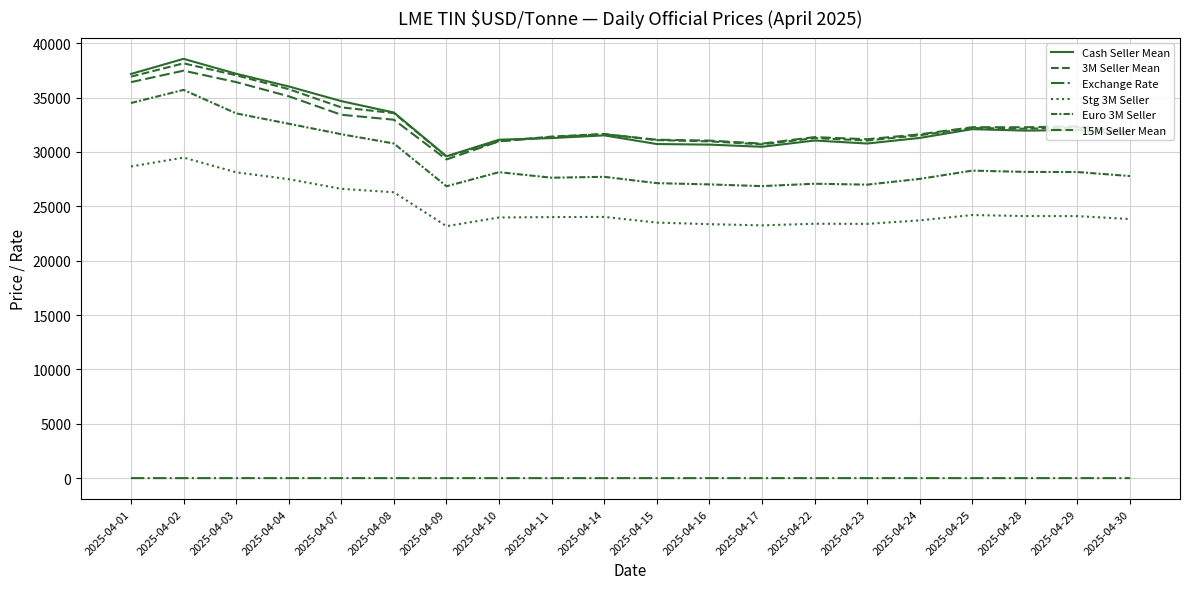

Reading left to right, list all the values displayed in this chart.

Cash Seller Mean: 37175.0	38562.5	37192.5	36025.0	34675.0	33625.0	29600.0	31125.0	31275.0	31525.0	30727.5	30675.0	30475.0	31050.0	30775.0	31287.5	32097.5	31962.5	32012.5	31575.0
3M Seller Mean: 36925.0	38150.0	37050.0	35775.0	34100.0	33575.0	29575.0	30997.5	31412.5	31652.5	31087.5	30975.0	30700.0	31275.0	31050.0	31537.5	32197.5	32137.5	32252.5	31800.0
Exchange Rate: 1.3	1.3	1.3	1.3	1.3	1.3	1.3	1.3	1.3	1.3	1.3	1.3	1.3	1.3	1.3	1.3	1.3	1.3	1.3	1.3
Stg 3M Seller: 28663.4	29483.3	28129.0	27494.0	26608.2	26293.1	23172.1	23971.5	24008.7	24024.7	23503.6	23357.4	23247.9	23396.6	23383.5	23705.8	24197.8	24104.1	24097.9	23826.5
Euro 3M Seller: 34501.9	35707.7	33545.3	32594.9	31631.7	30775.6	26844.0	28139.1	27630.7	27711.9	27129.9	27015.1	26858.0	27076.4	26993.9	27521.3	28281.9	28166.8	28151.4	27782.7
15M Seller Mean: 36420.0	37475.0	36425.0	35120.0	33420.0	32965.0	29310.0	30975.0	31365.0	31625.0	31125.0	31045.0	30765.0	31365.0	31170.0	31620.0	32275.0	32270.0	32355.0	31910.0